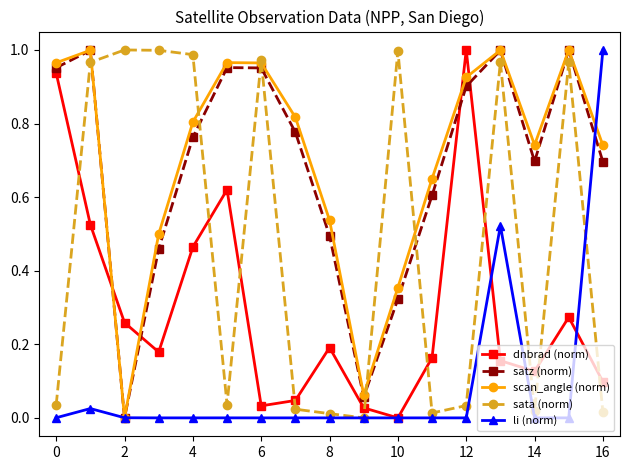

True or false: satz (norm) and dnbrad (norm) cross at least once.

True